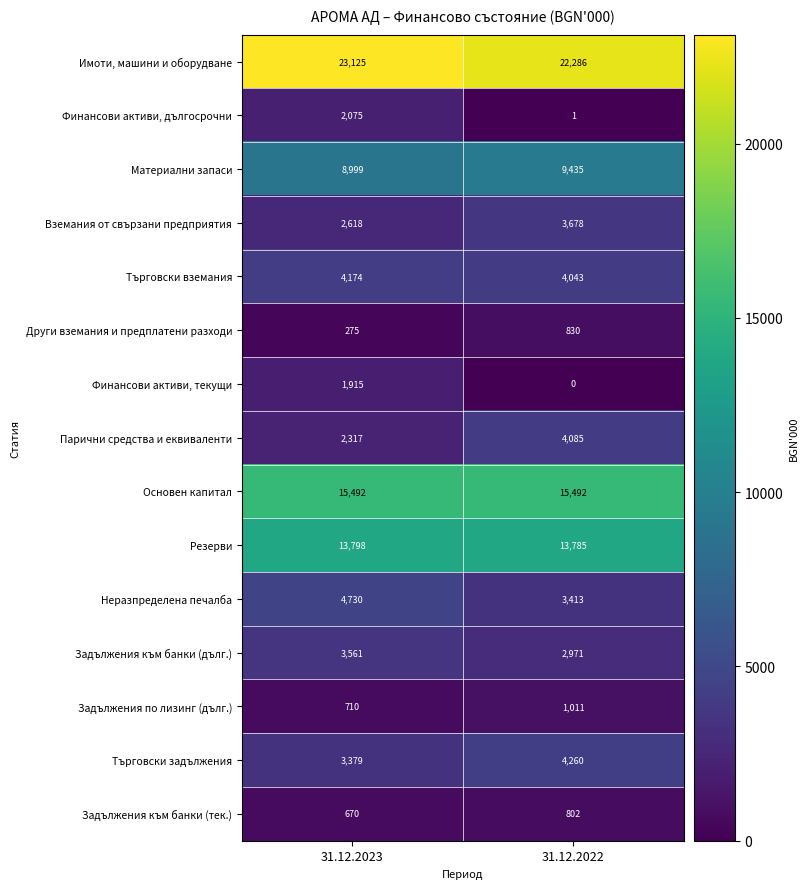

Reading right to left, what are all the values shown in this chart?

Имоти, машини и оборудване: 31.12.2022=22286	31.12.2023=23125
Финансови активи, дългосрочни: 31.12.2022=1	31.12.2023=2075
Материални запаси: 31.12.2022=9435	31.12.2023=8999
Вземания от свързани предприятия: 31.12.2022=3678	31.12.2023=2618
Търговски вземания: 31.12.2022=4043	31.12.2023=4174
Други вземания и предплатени разходи: 31.12.2022=830	31.12.2023=275
Финансови активи, текущи: 31.12.2022=0	31.12.2023=1915
Парични средства и еквиваленти: 31.12.2022=4085	31.12.2023=2317
Основен капитал: 31.12.2022=15492	31.12.2023=15492
Резерви: 31.12.2022=13785	31.12.2023=13798
Неразпределена печалба: 31.12.2022=3413	31.12.2023=4730
Задължения към банки (дълг.): 31.12.2022=2971	31.12.2023=3561
Задължения по лизинг (дълг.): 31.12.2022=1011	31.12.2023=710
Търговски задължения: 31.12.2022=4260	31.12.2023=3379
Задължения към банки (тек.): 31.12.2022=802	31.12.2023=670